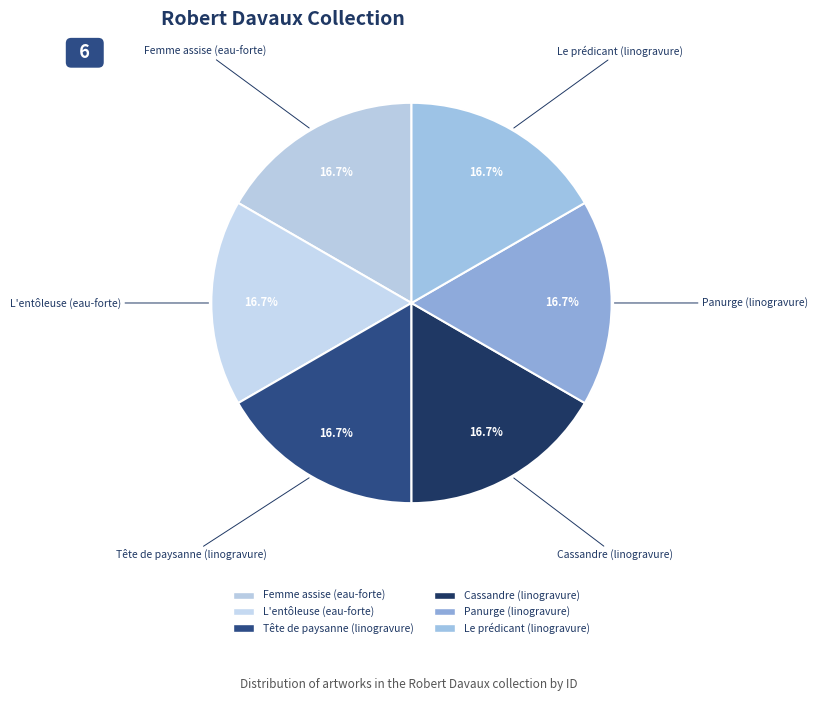

True or false: Cassandre (linogravure) accounts for 7% of the total.

False